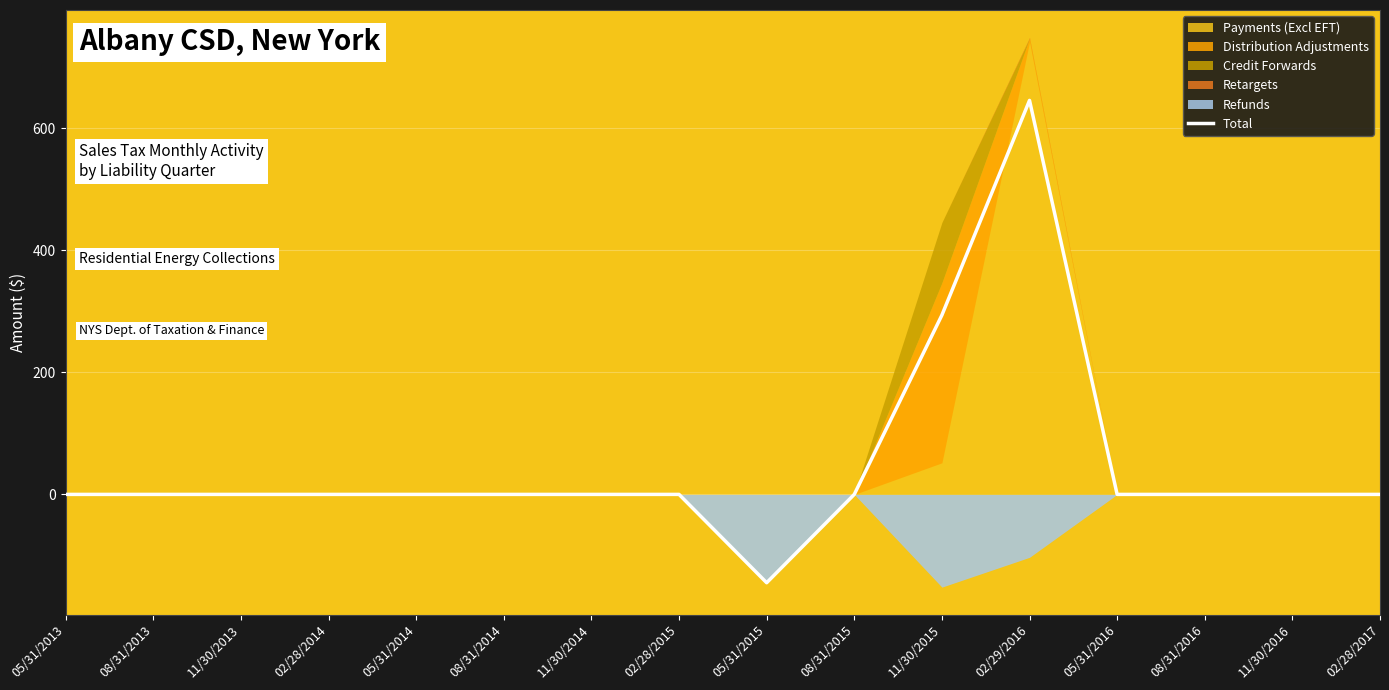

What is the sum of all values?

794.4